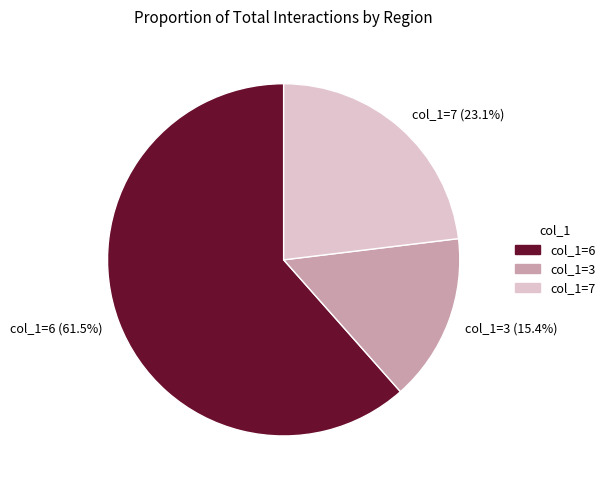

Rank the categories by value from lowest to highest.

col_1=3, col_1=7, col_1=6